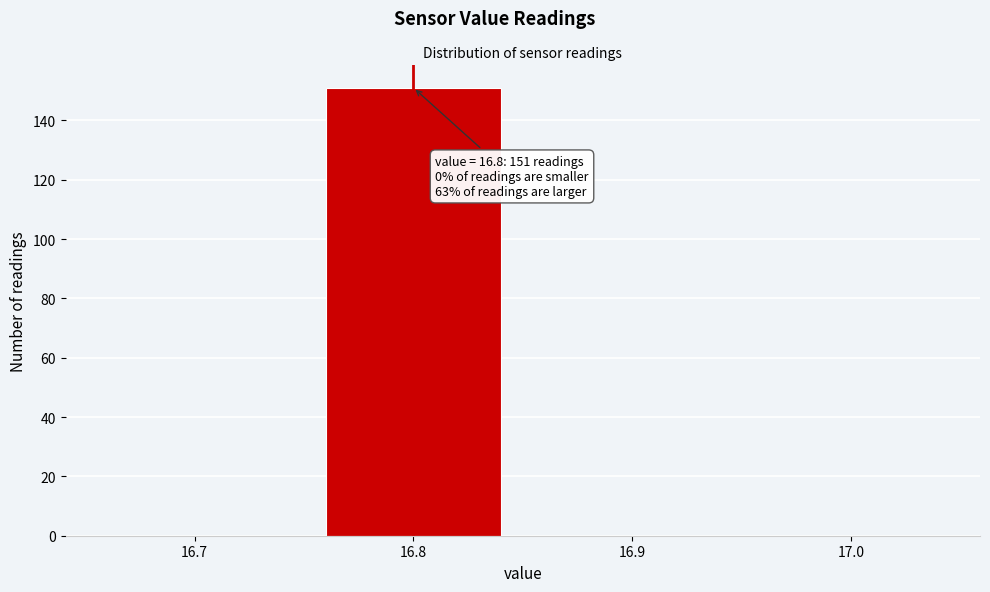

Reading left to right, list all the values displayed in this chart.

16.7=0	16.8=151	16.9=0	17.0=0